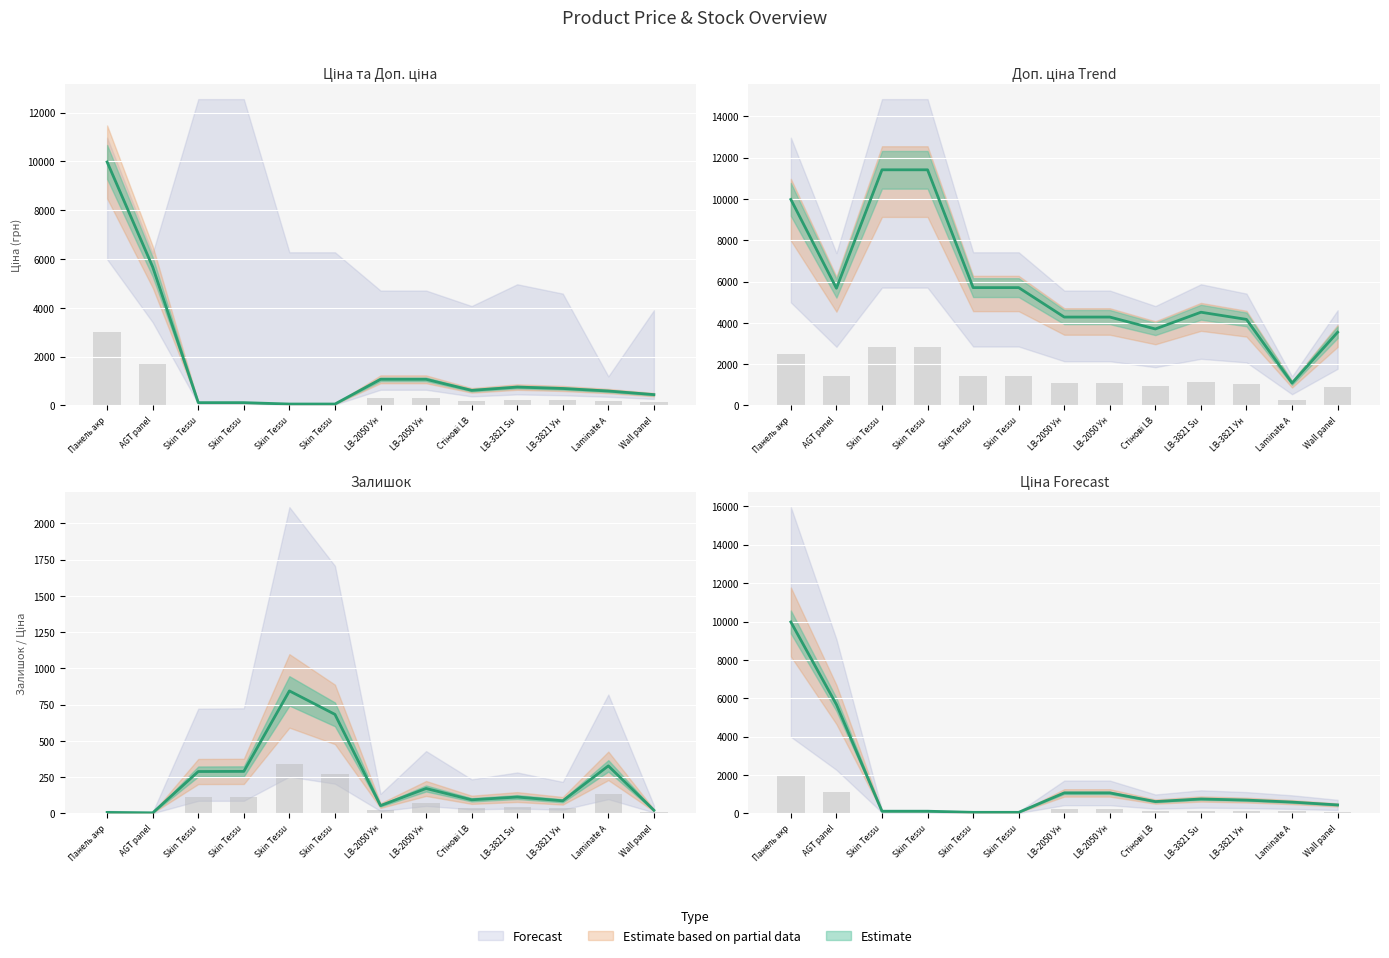

True or false: Доп. ціна has a value of 5673.8 at AGT panel.

True